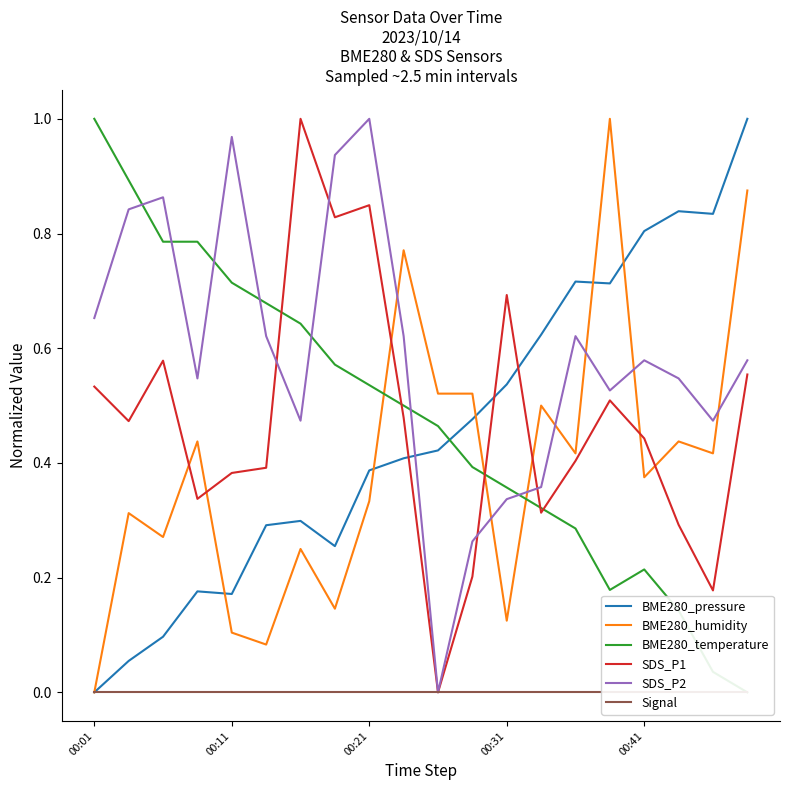

How many lines are shown in the chart?

6